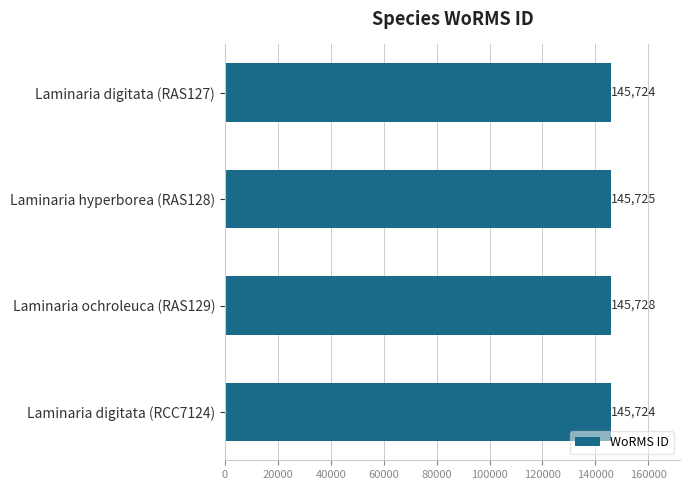

Between Laminaria digitata (RAS127) and Laminaria hyperborea (RAS128), which is larger?

Laminaria hyperborea (RAS128)